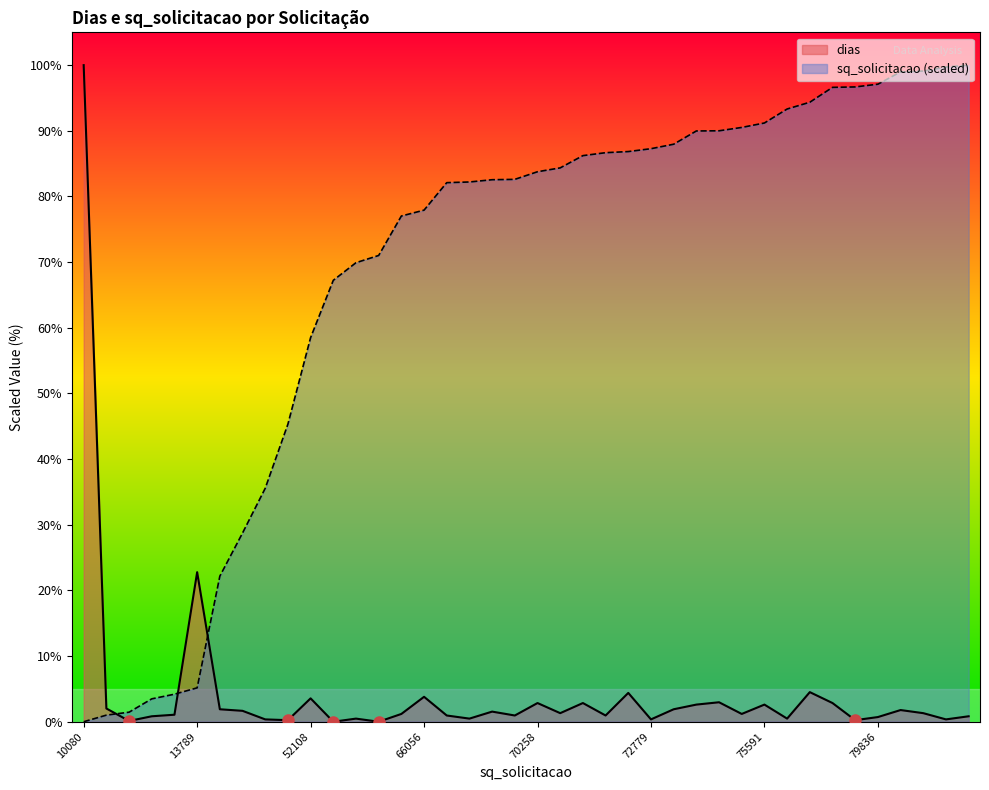

At which category does dias reach its first local peak?

13789